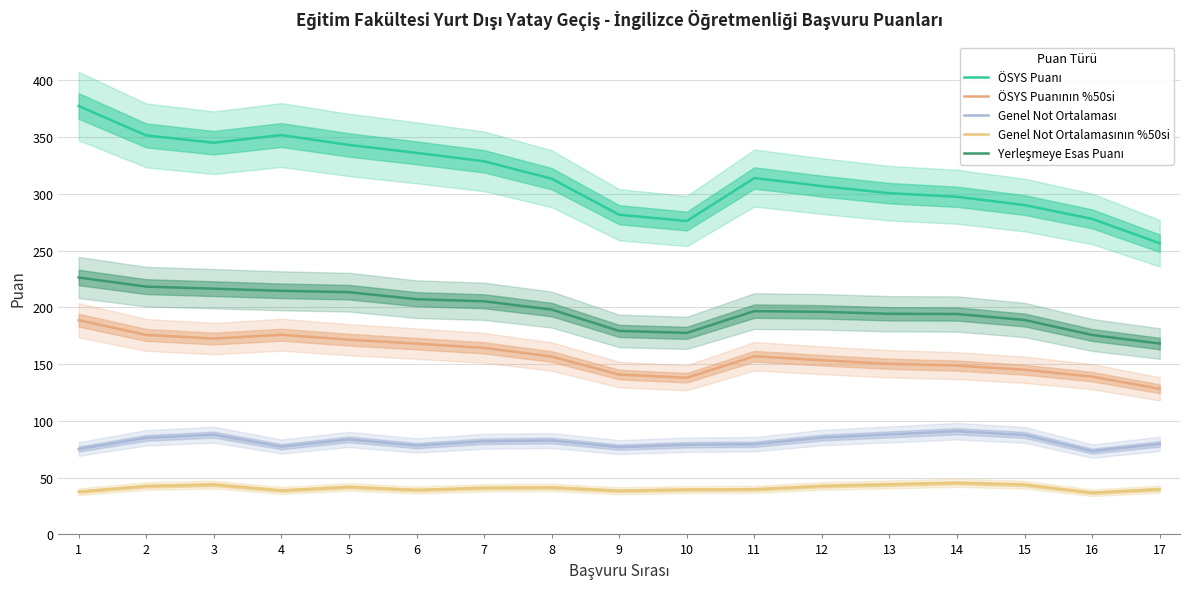

Where is ÖSYS Puanının %50si nearest to the value 158?

11